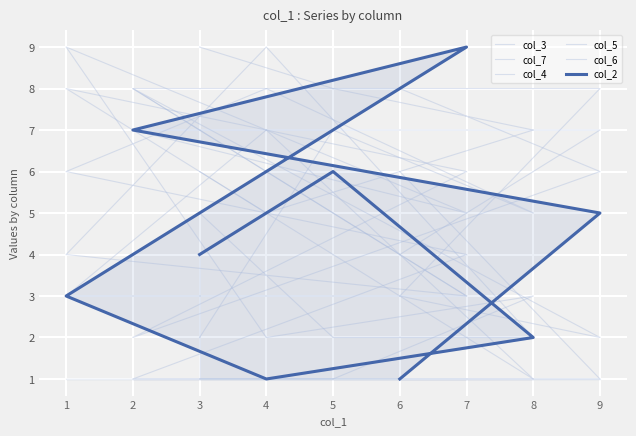

At which category does the chart reach its peak across all series?

3